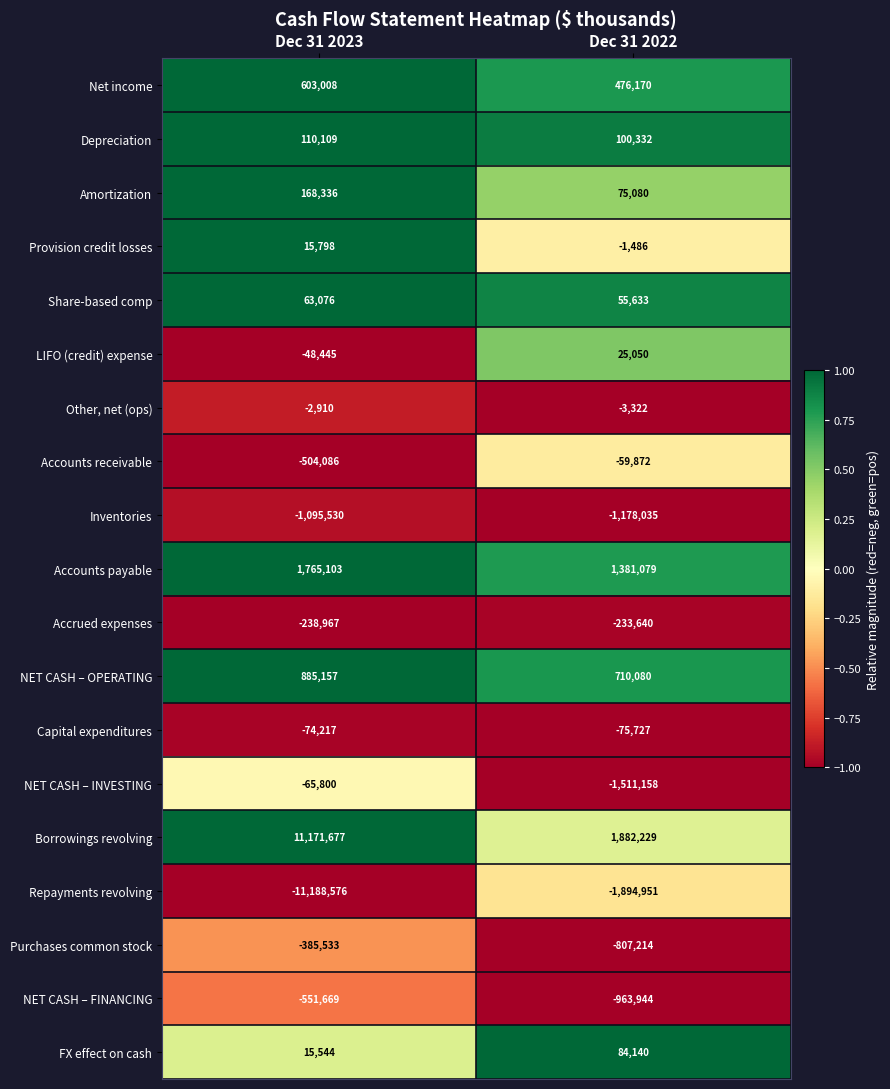

Which series has the largest total across all categories?

Borrowings revolving